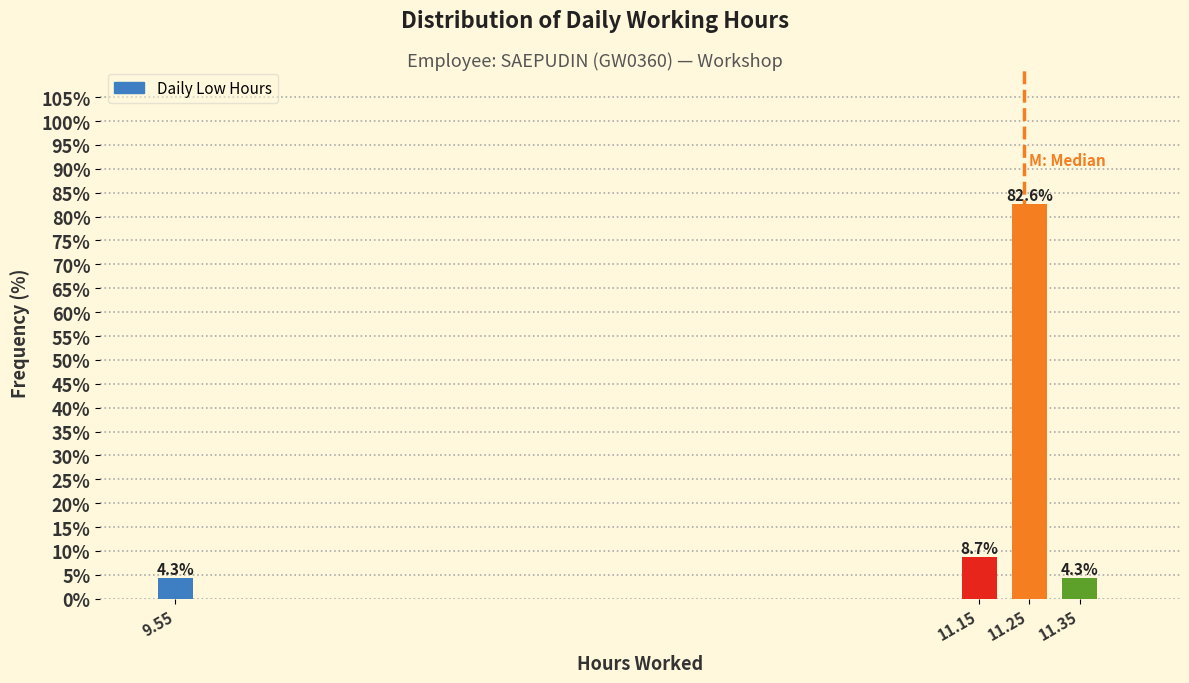

Reading right to left, list all the values displayed in this chart.

11.35=4.3	11.25=82.6	11.15=8.7	9.55=4.3